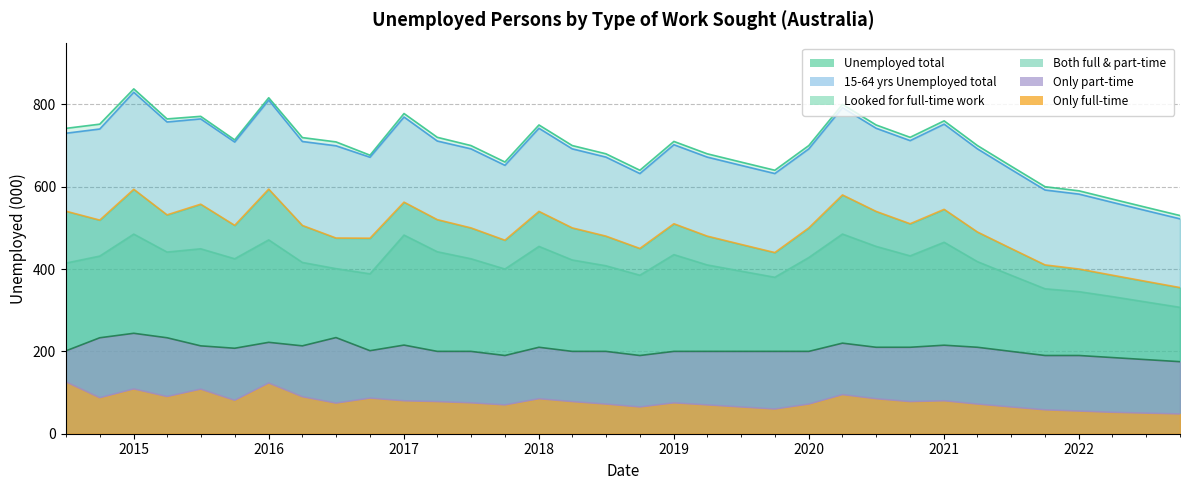

Does the chart have visible grid lines?

Yes